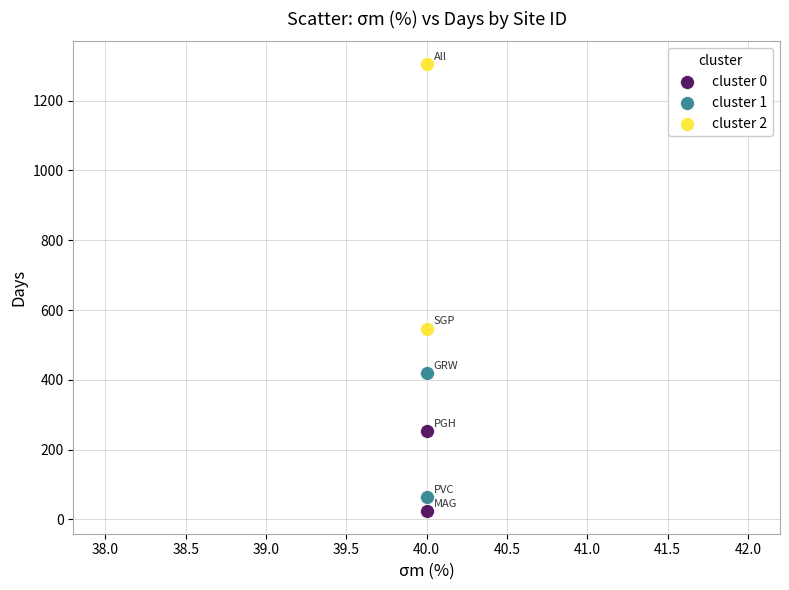

Which series reaches the minimum Y coordinate?

cluster 0